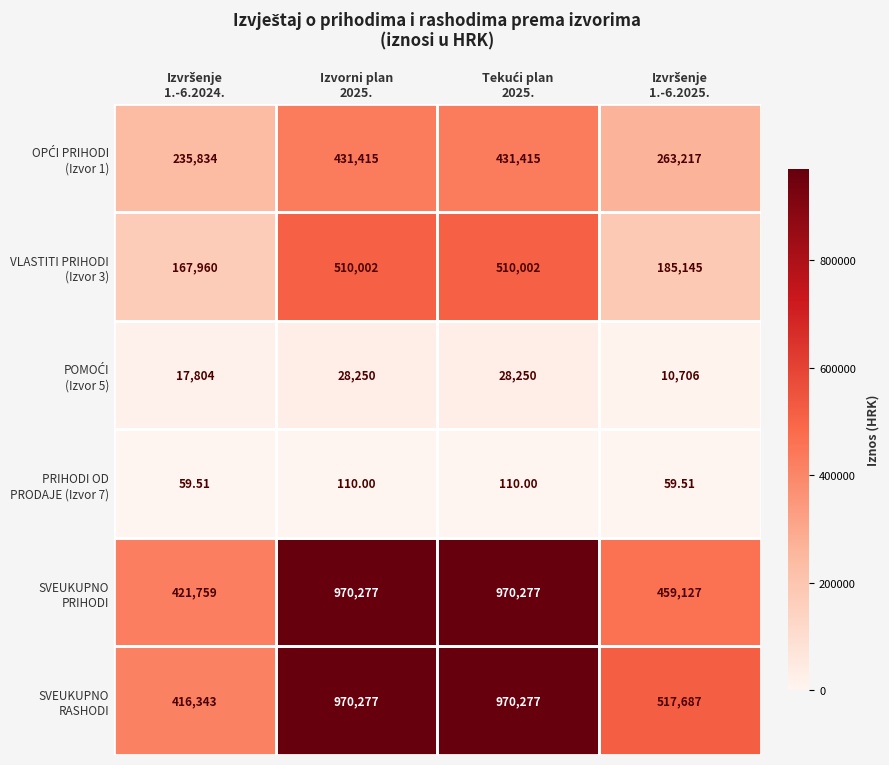

At which category is the sum across all series the highest?

Izvorni plan
2025.